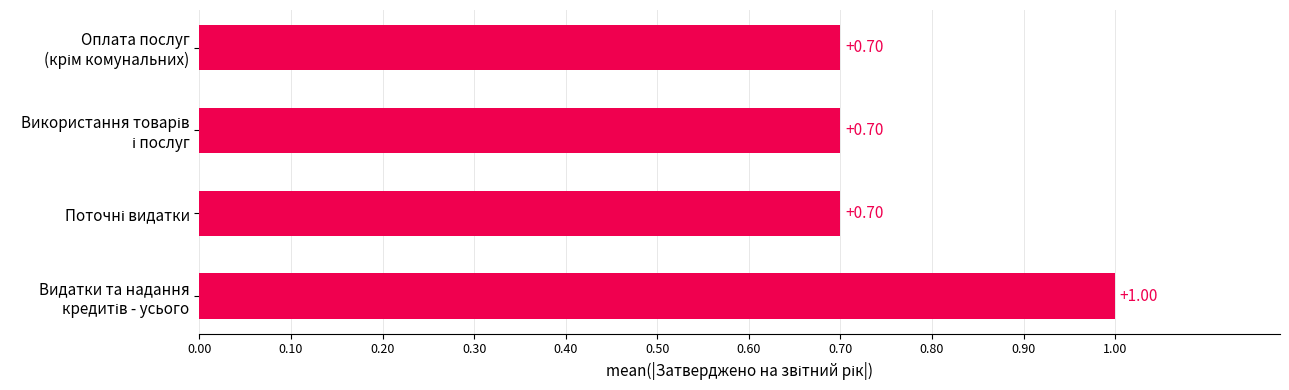

What is the average value?

0.8